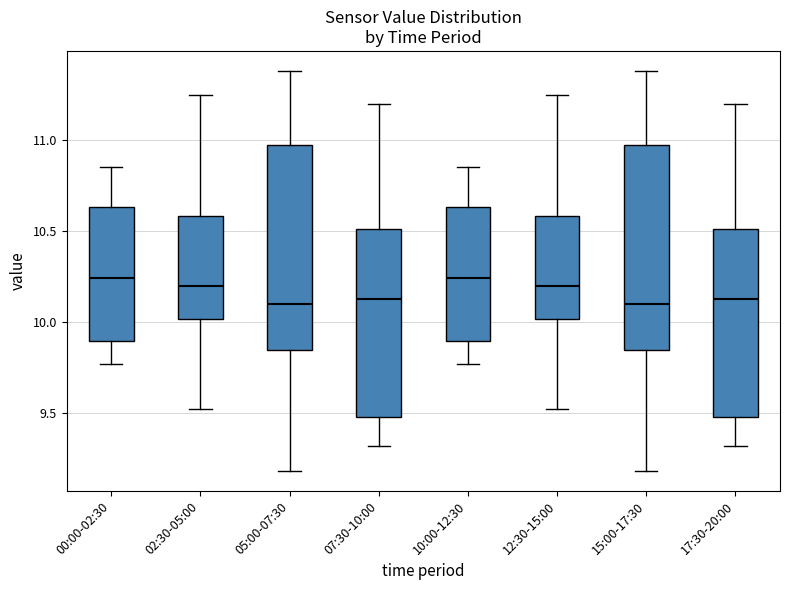

Reading left to right, read every box against the y-axis: the position of its median line, the range the box covers, and the ends of its whiskers. The values are not printed on the chart, so give them approximately, as read against the axis.

00:00-02:30: median 10.25, box 9.90 to 10.65, whiskers 9.75 to 10.85
02:30-05:00: median 10.20, box 10.00 to 10.60, whiskers 9.50 to 11.25
05:00-07:30: median 10.10, box 9.85 to 11.00, whiskers 9.20 to 11.40
07:30-10:00: median 10.15, box 9.50 to 10.50, whiskers 9.30 to 11.20
10:00-12:30: median 10.25, box 9.90 to 10.65, whiskers 9.75 to 10.85
12:30-15:00: median 10.20, box 10.00 to 10.60, whiskers 9.50 to 11.25
15:00-17:30: median 10.10, box 9.85 to 11.00, whiskers 9.20 to 11.40
17:30-20:00: median 10.15, box 9.50 to 10.50, whiskers 9.30 to 11.20